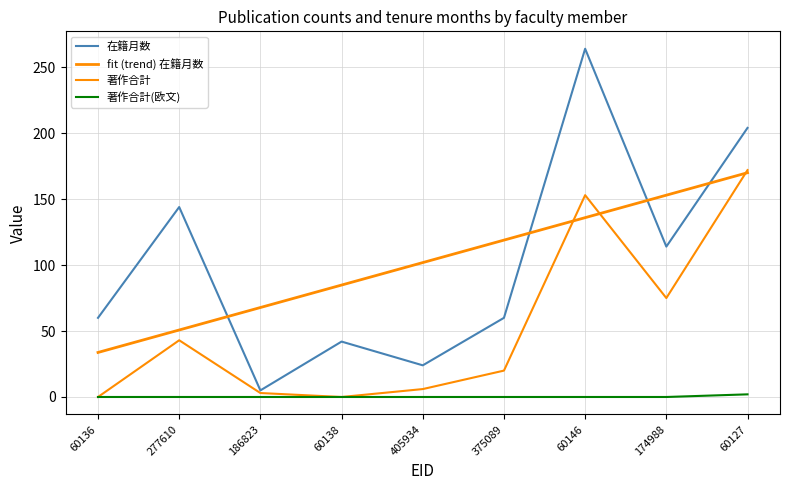

What is the total value across all series at 375089?

198.9